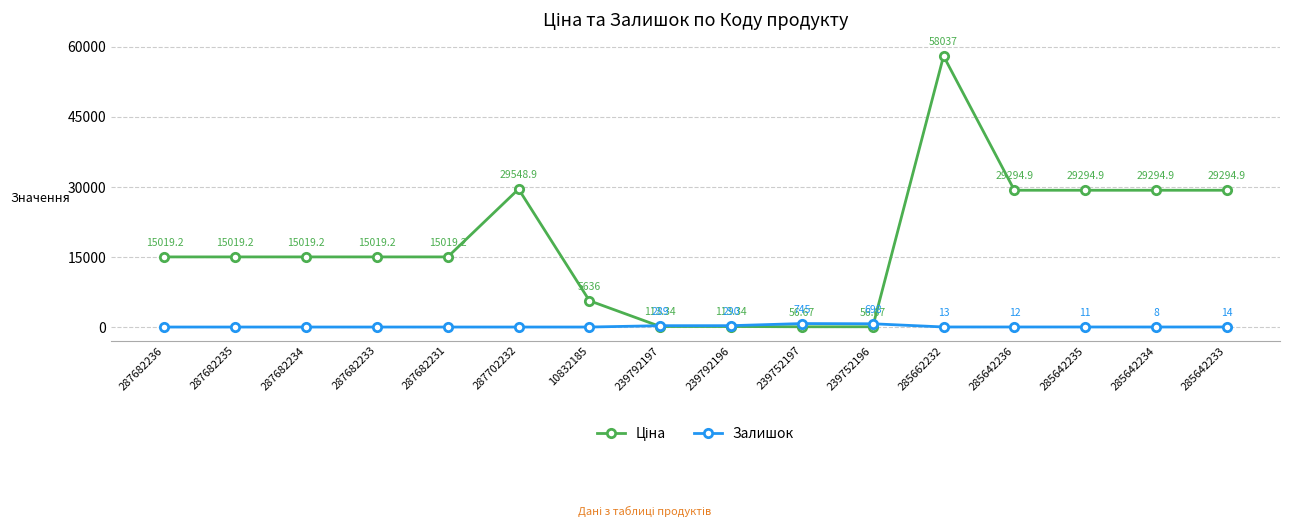

At which category is the sum across all series the highest?

285662232